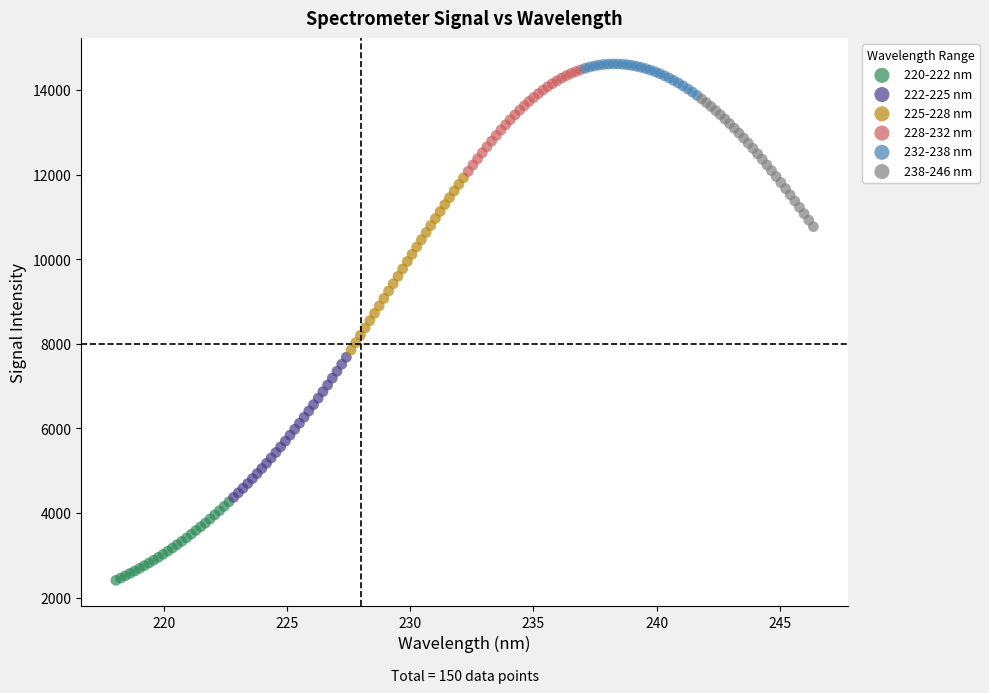

Which series contains the highest Y value?

232-238 nm